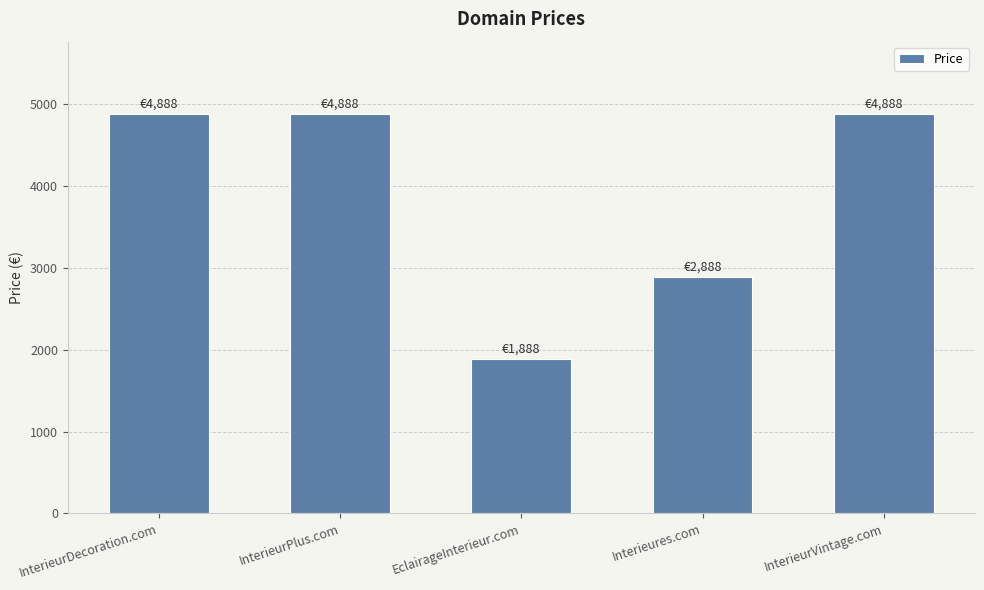

True or false: the data shows 4888 at InterieurVintage.com.

True